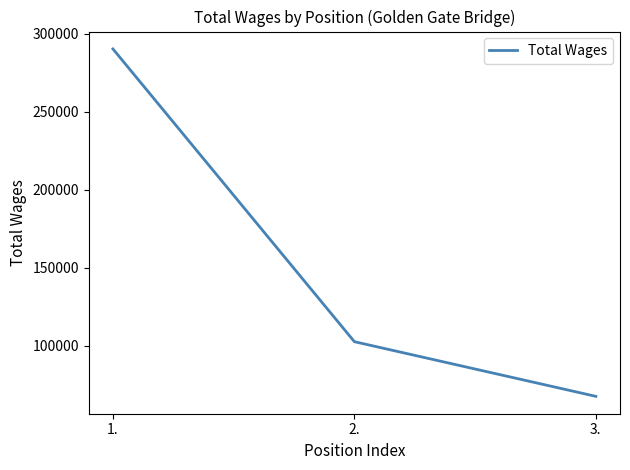

Reading left to right, what are all the values shown in this chart?

1.=290330	2.=102502	3.=67431